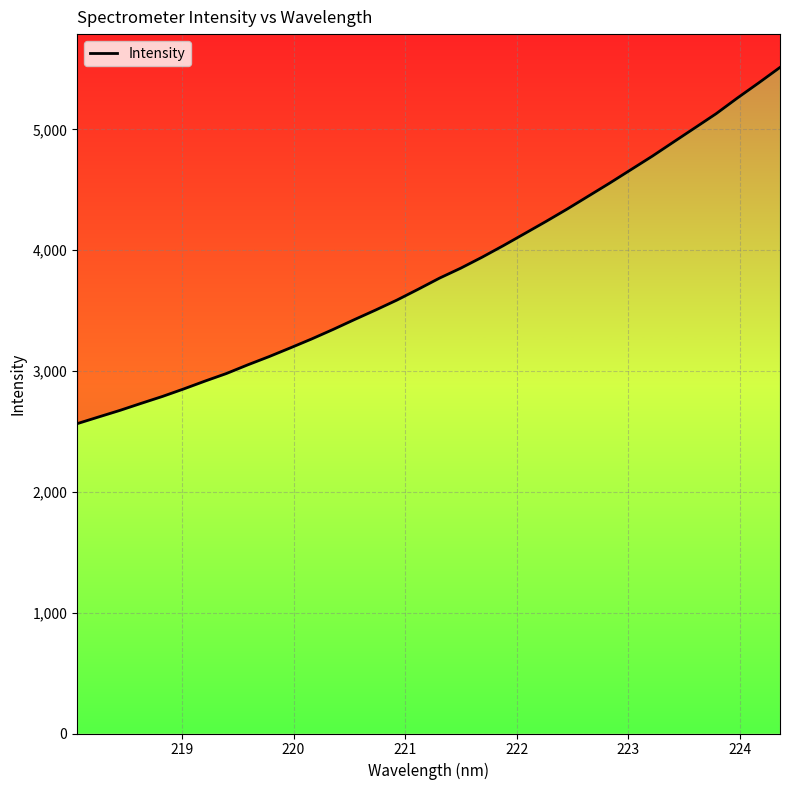

Does the chart display data point markers on the line(s)?

No